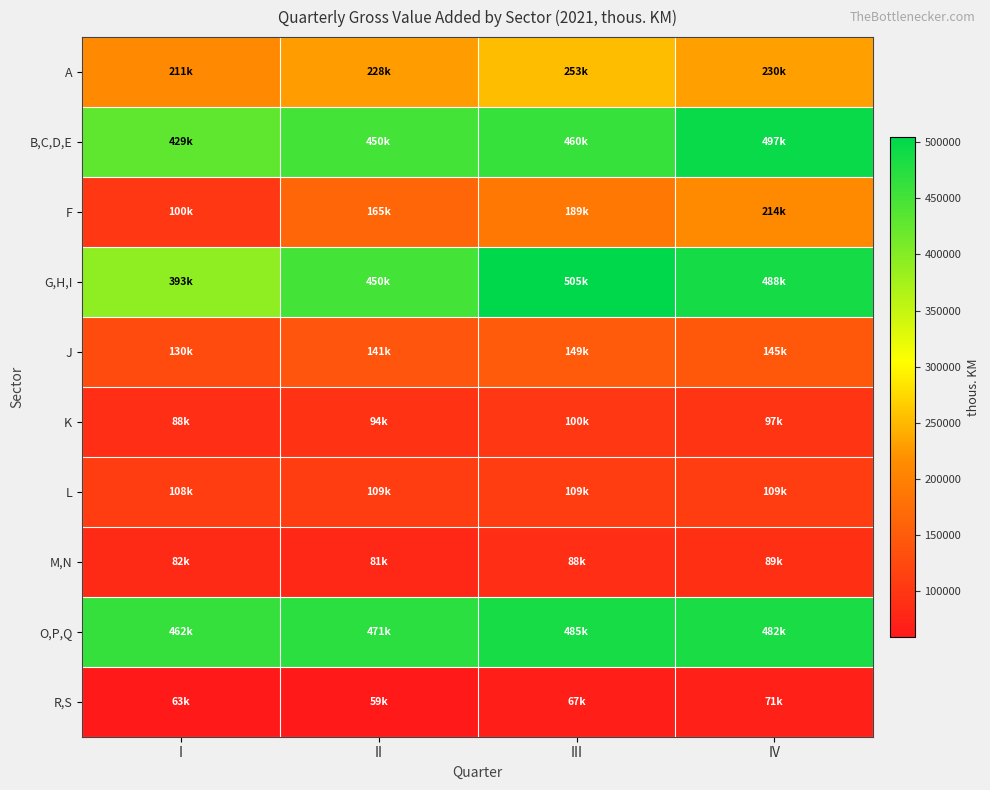

Reading left to right, transcribe all the data shown in this chart.

A: I=210779.6	II=228357.3	III=252794.5	IV=230010.2
B,C,D,E: I=428631.3	II=449742.0	III=459700.8	IV=496562.6
F: I=99681.5	II=164877.2	III=188790.7	IV=213962.8
G,H,I: I=392881.2	II=449754.8	III=504617.6	IV=488020.5
J: I=130062.4	II=141165.4	III=148880.4	IV=144691.7
K: I=87582.9	II=94308.2	III=100083.0	IV=97466.7
L: I=108282.0	II=108585.0	III=108818.1	IV=108989.6
M,N: I=82368.6	II=81018.9	III=87750.6	IV=89277.1
O,P,Q: I=461958.7	II=470557.9	III=485103.3	IV=482091.2
R,S: I=62659.8	II=59194.8	III=66504.9	IV=70897.0